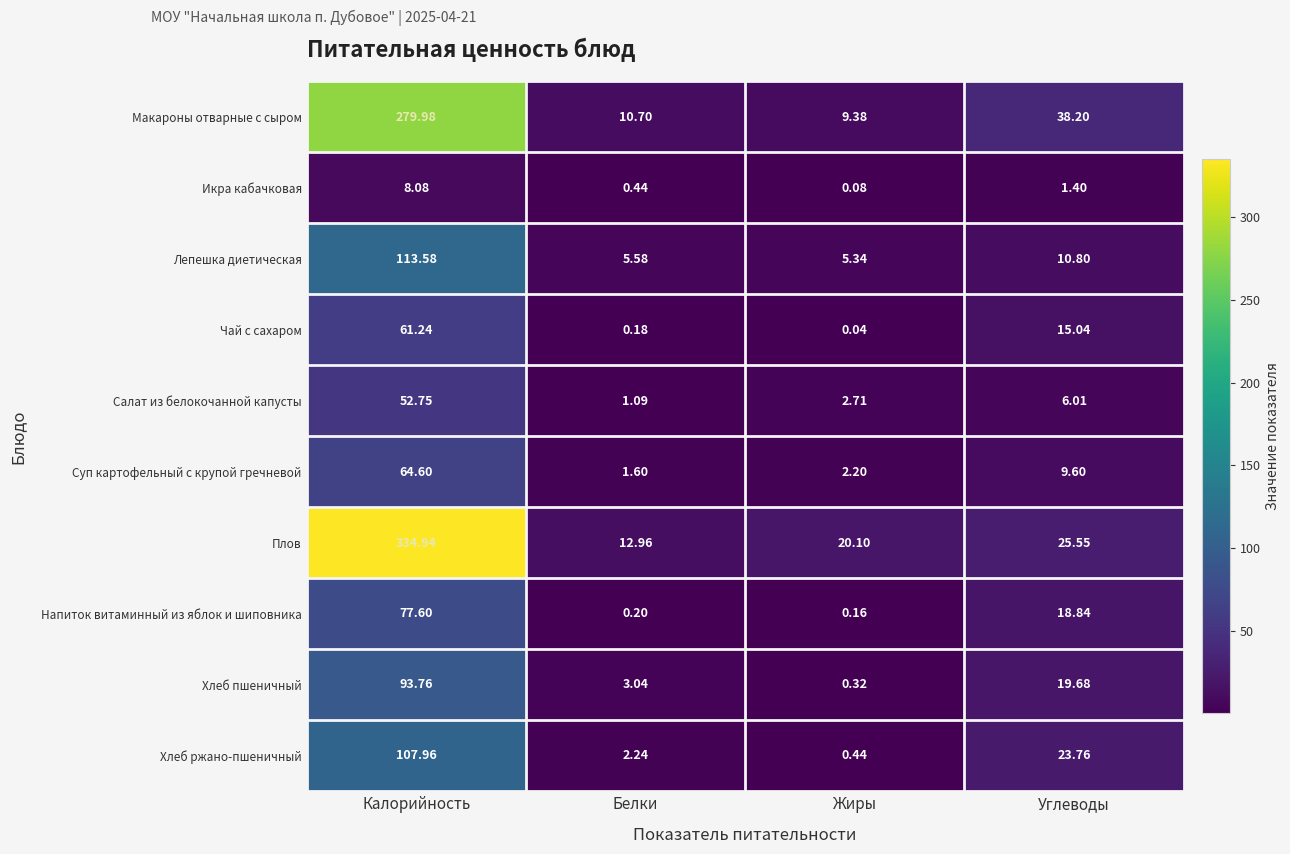

At which category is the sum across all series the highest?

Калорийность